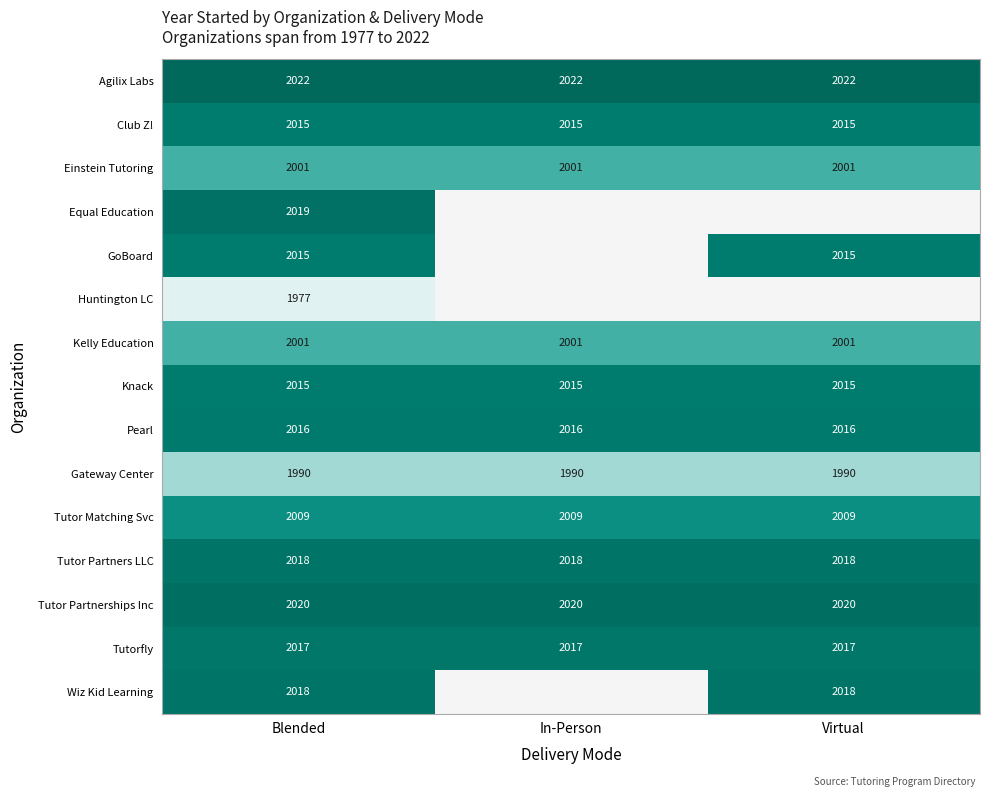

The Tutor Matching Svc series shows 2009 at Blended. True or false?

True